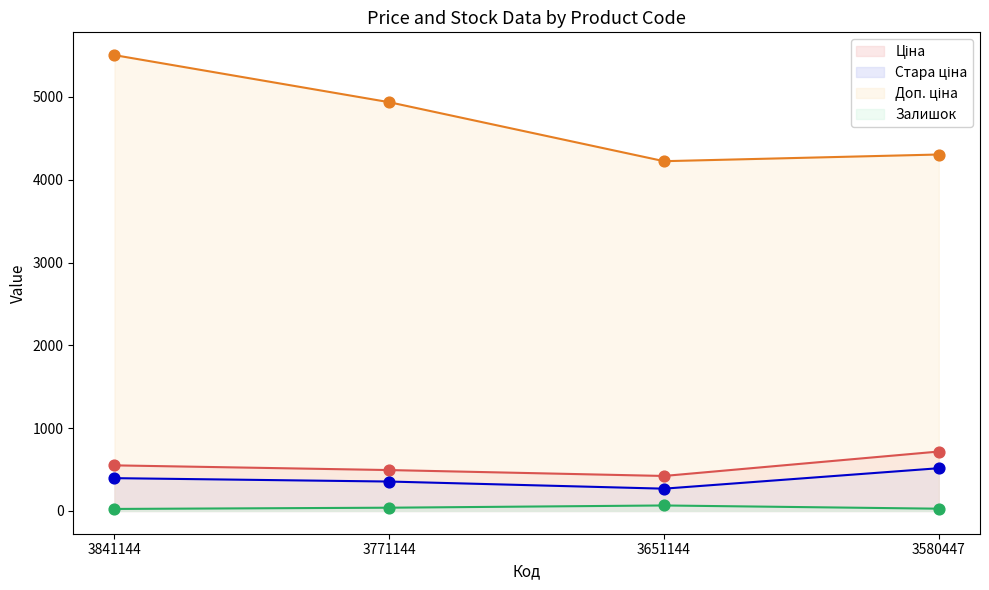

Which series contains the lowest Y value?

Залишок